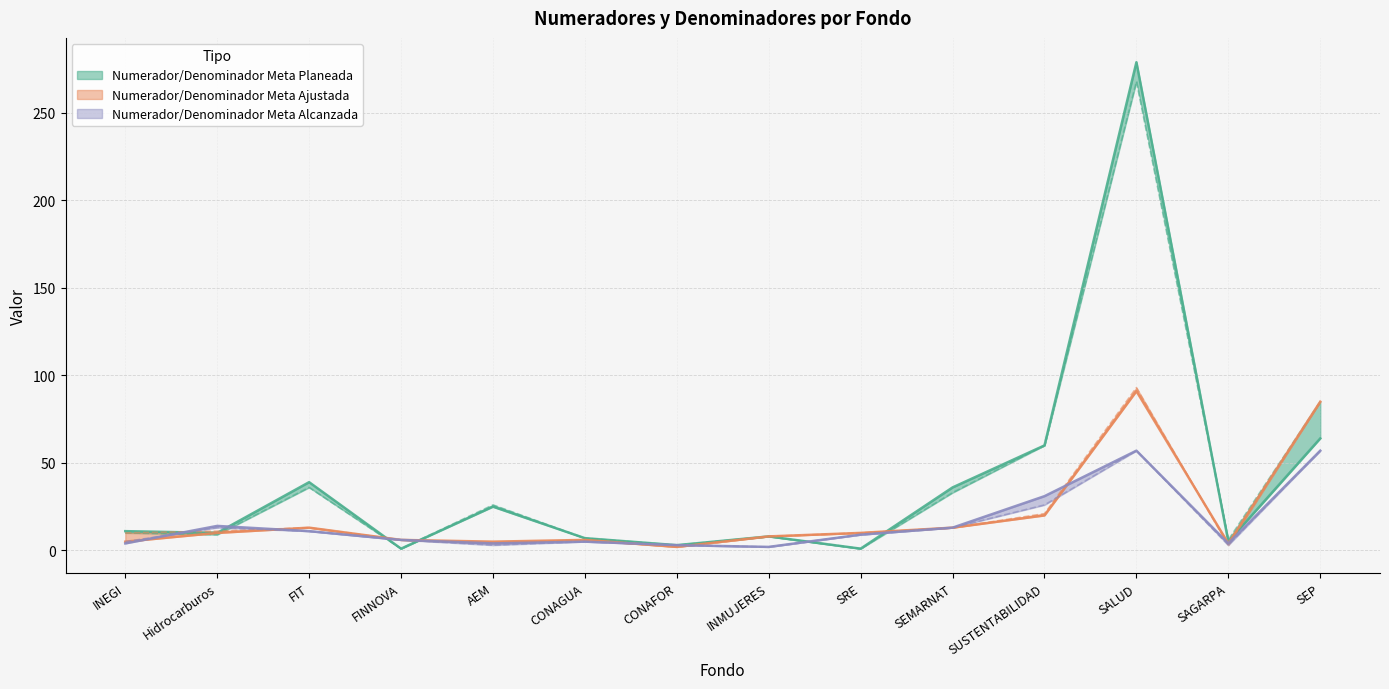

Where does the Numerador Meta Planeada series first go above 11?

FIT